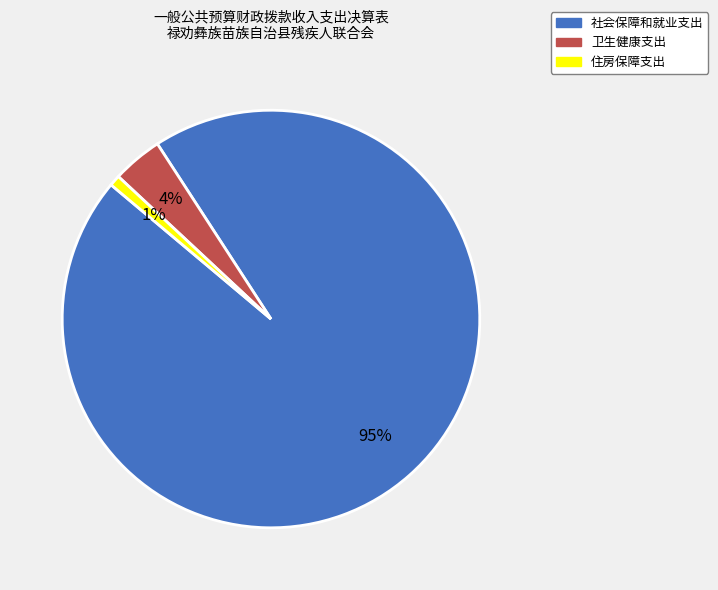

The 卫生健康支出 slice represents 19% of the pie. True or false?

False